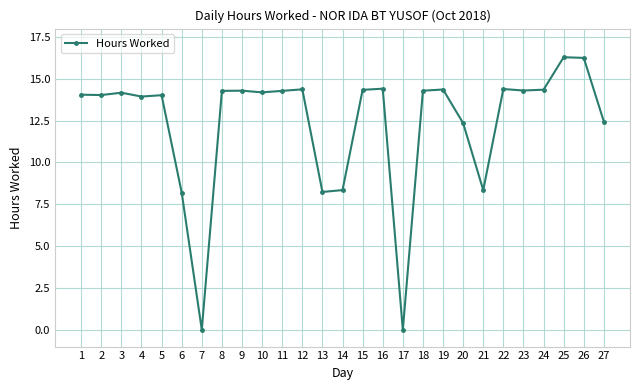

What is the greatest value displayed?

16.3